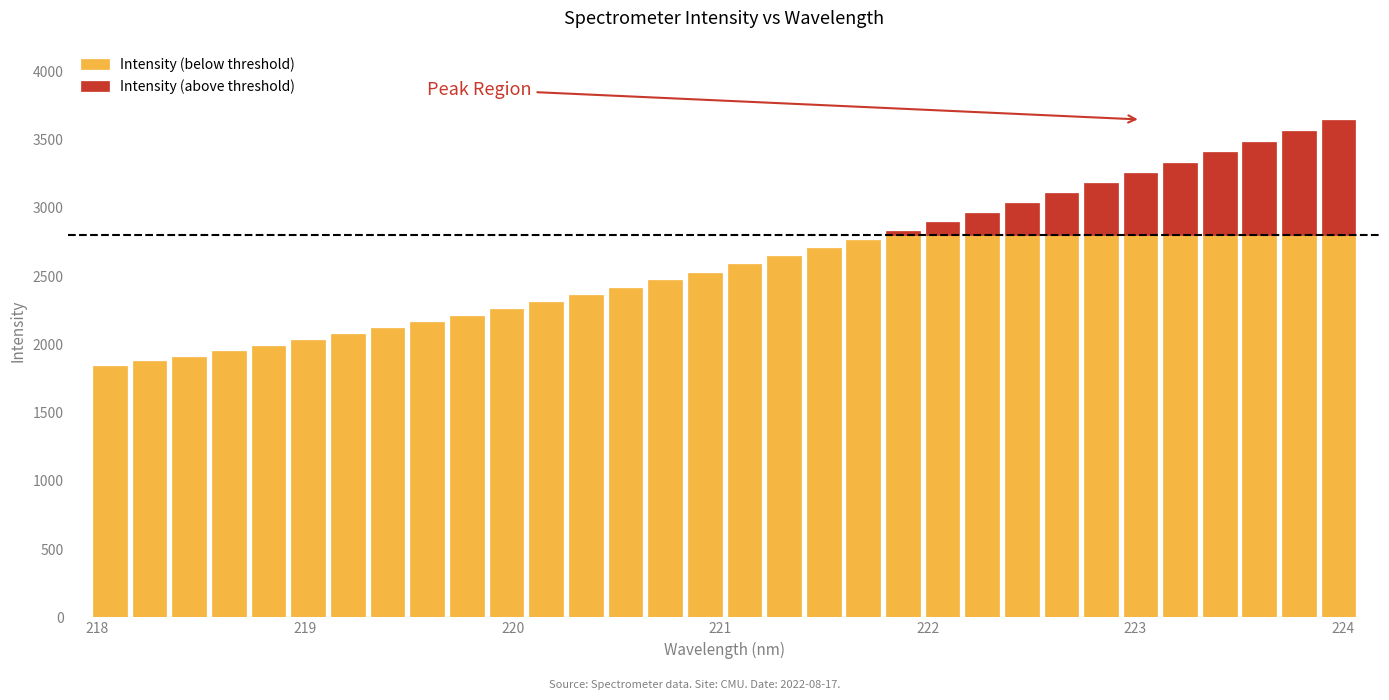

What is the label of the 10th bar from the left?

219.7801